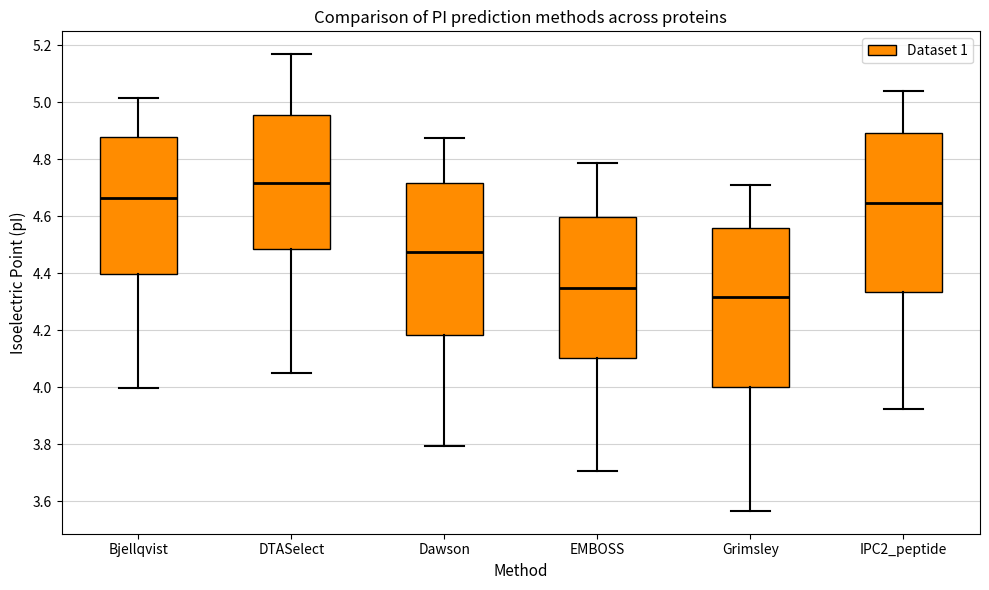

Where is the upper edge of the box for Grimsley on the y-axis? The values are not printed on the chart, so give them approximately, as read against the axis.

4.56